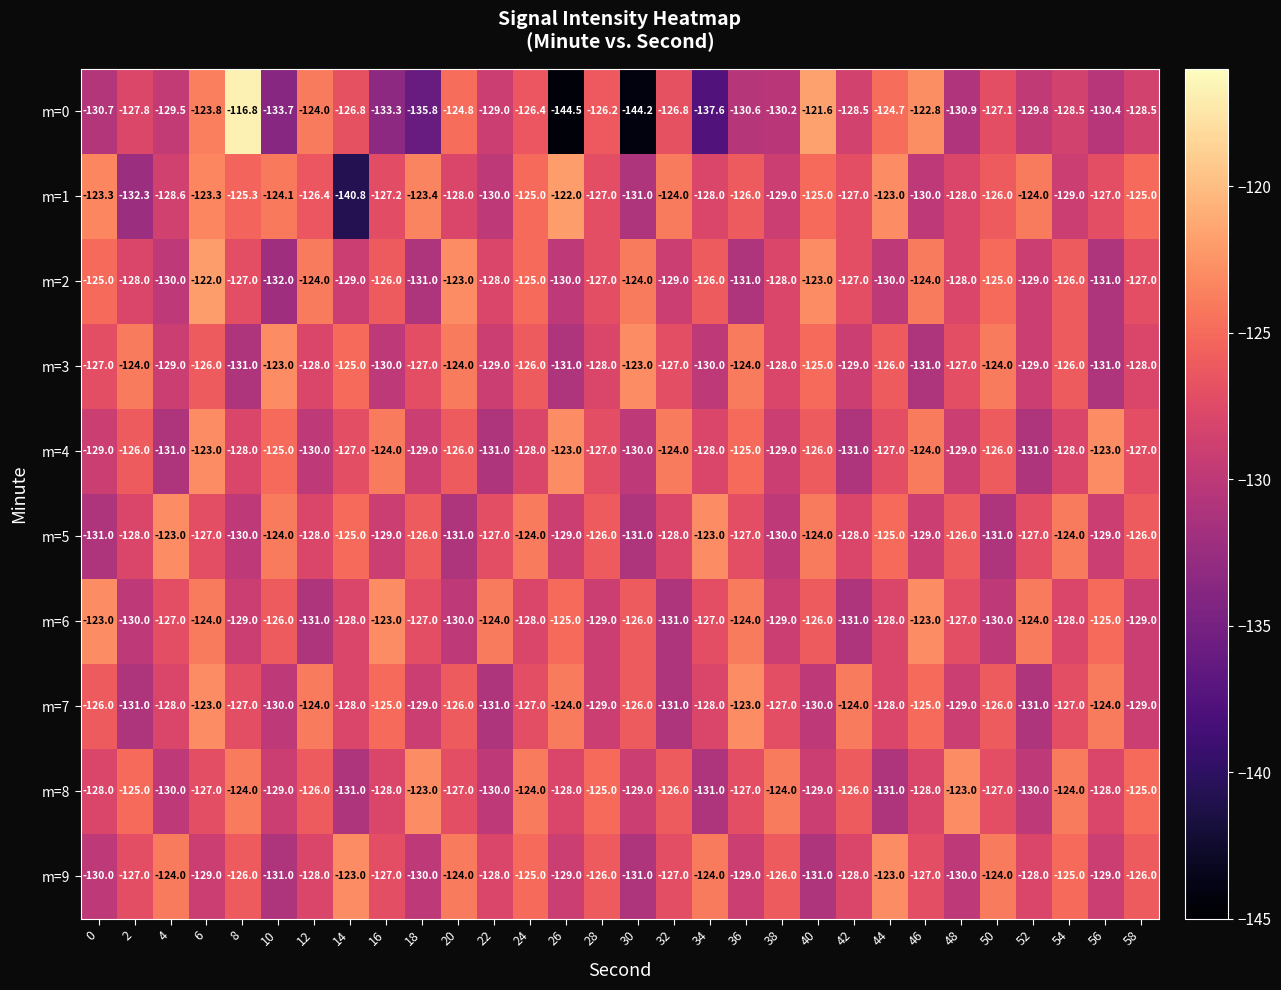

True or false: m=6 has a value of -216.6 at 12.

False